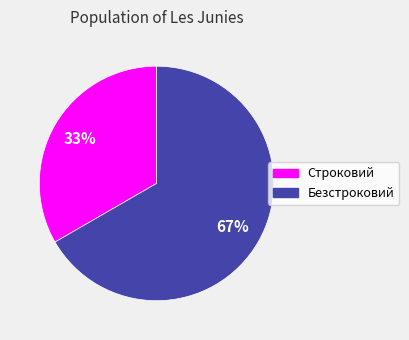

The Безстроковий slice represents 67% of the pie. True or false?

True